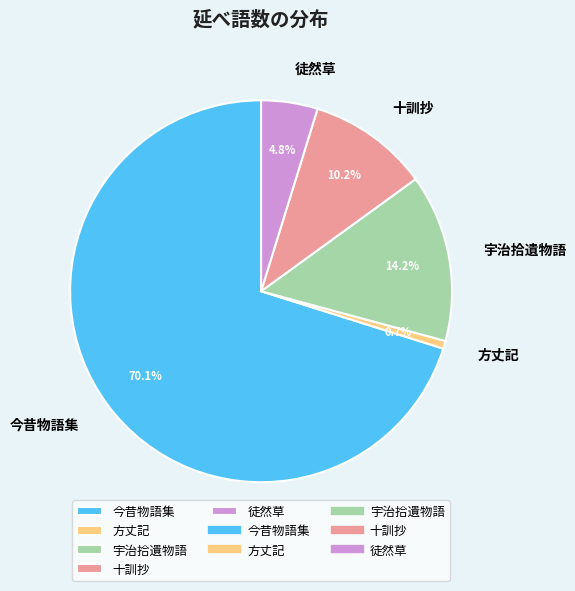

Rank the categories by value from highest to lowest.

今昔物語集, 宇治拾遺物語, 十訓抄, 徒然草, 方丈記